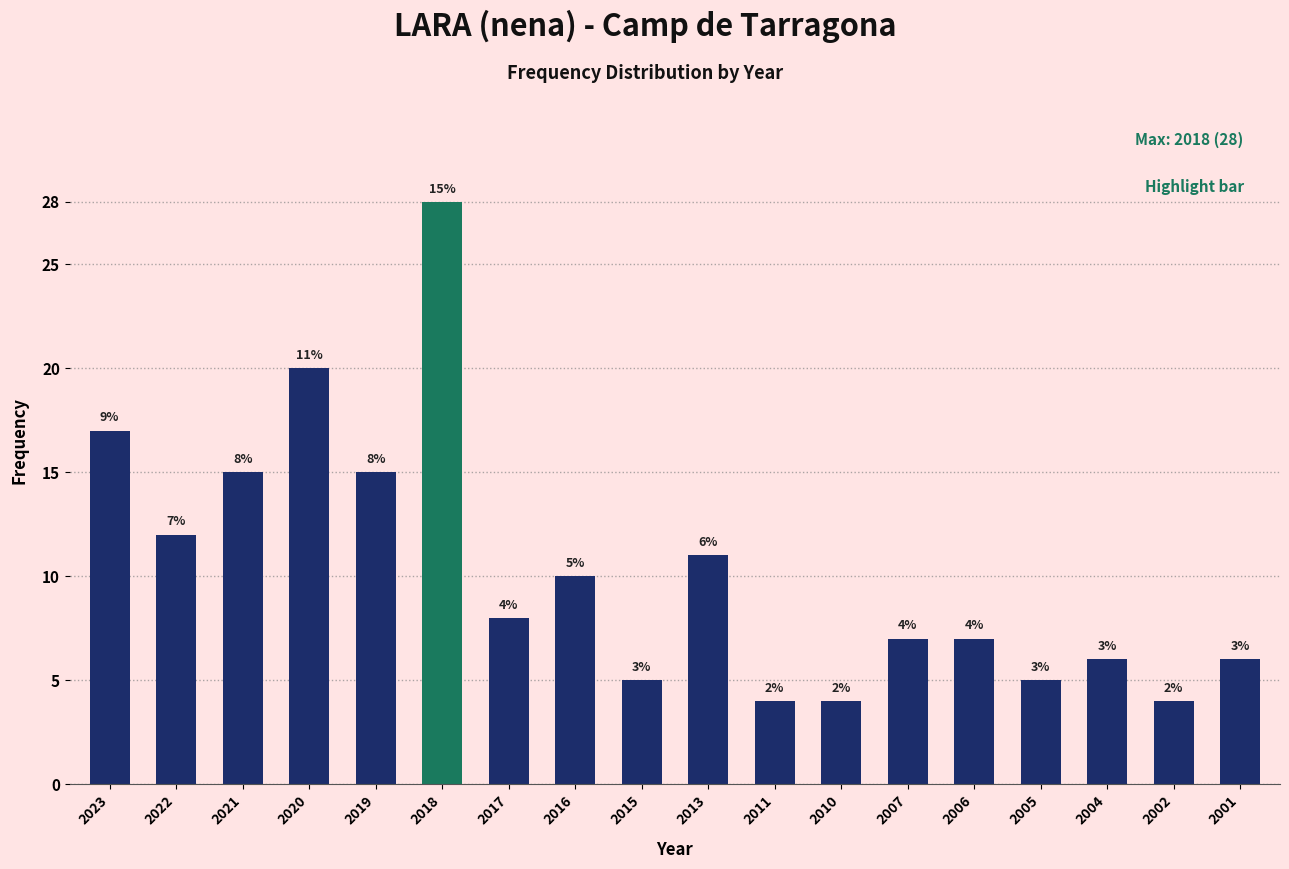

Reading right to left, what are all the values shown in this chart?

6	4	6	5	7	7	4	4	11	5	10	8	28	15	20	15	12	17